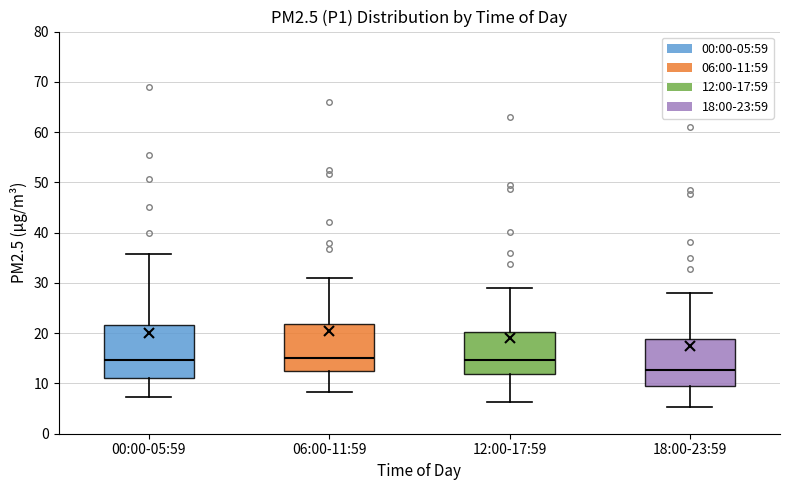

Reading left to right, read every box against the y-axis: the position of its median line, the range the box covers, and the ends of its whiskers. The values are not printed on the chart, so give them approximately, as read against the axis.

00:00-05:59: median 15, box 11 to 22, whiskers 7 to 36
06:00-11:59: median 15, box 12 to 22, whiskers 8 to 31
12:00-17:59: median 15, box 12 to 20, whiskers 6 to 29
18:00-23:59: median 13, box 10 to 19, whiskers 5 to 28